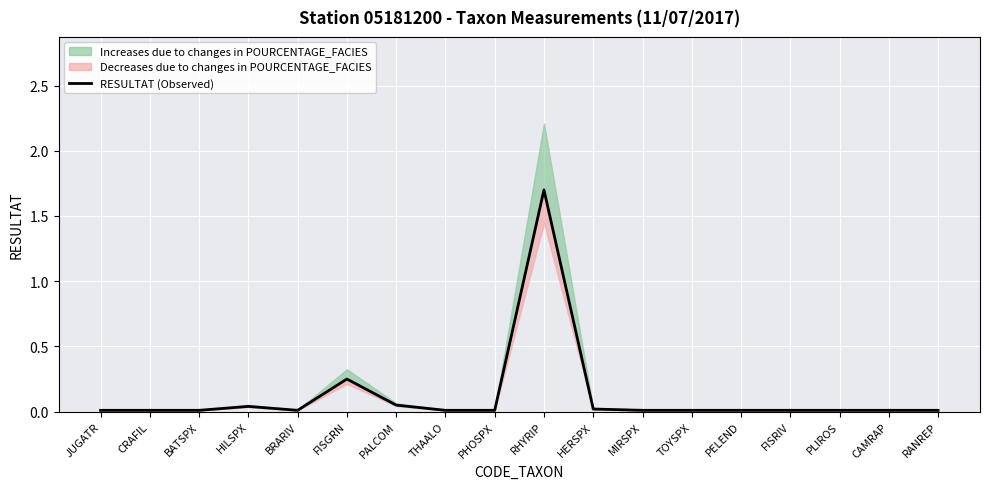

What is the sum of all values?

2.2